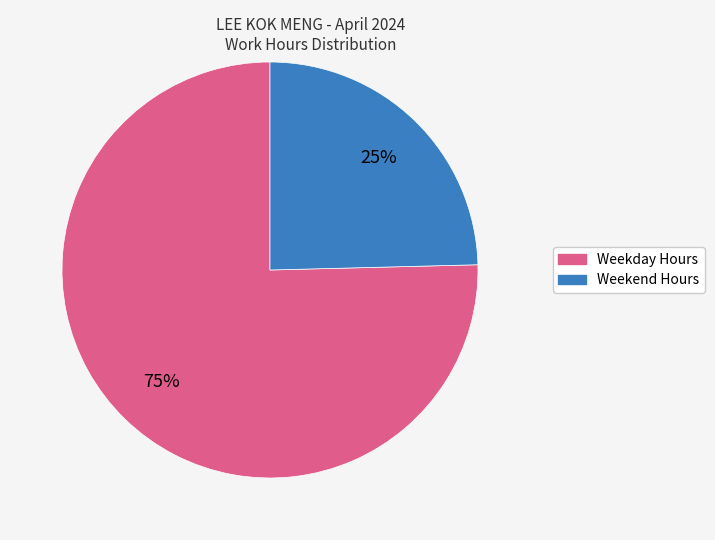

To the nearest percent, what is the average slice percentage?

50%